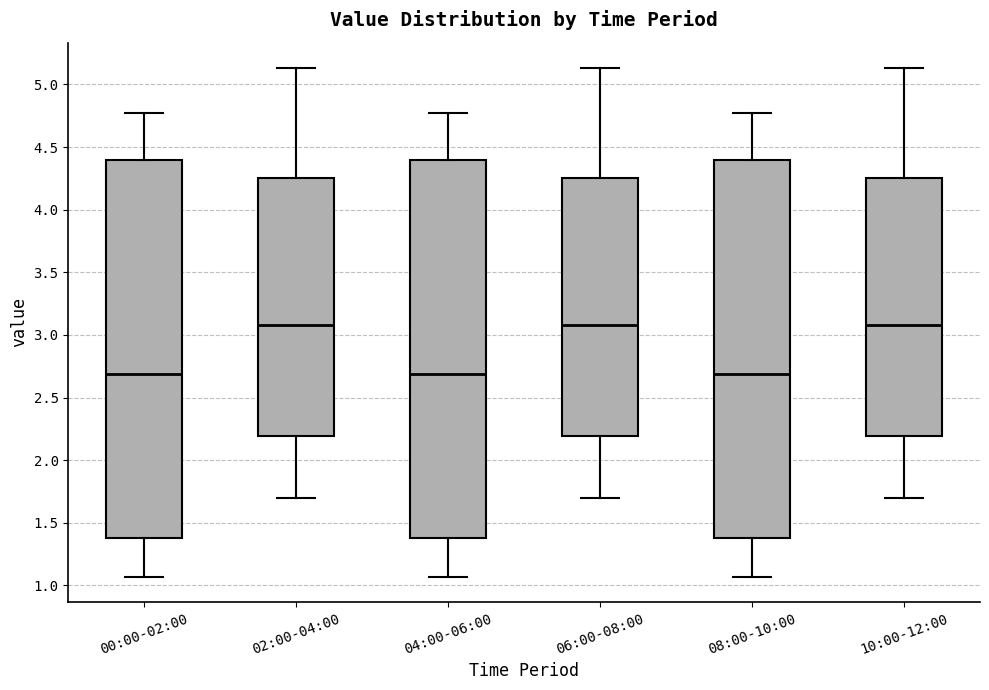

Reading left to right, transcribe this box plot: for each box, give where its median line is, the range the box spans, and where its two whiskers end, as read against the y-axis. The values are not printed on the chart, so give them approximately, as read against the axis.

00:00-02:00: median 2.70, box 1.40 to 4.40, whiskers 1.05 to 4.75
02:00-04:00: median 3.10, box 2.20 to 4.25, whiskers 1.70 to 5.15
04:00-06:00: median 2.70, box 1.40 to 4.40, whiskers 1.05 to 4.75
06:00-08:00: median 3.10, box 2.20 to 4.25, whiskers 1.70 to 5.15
08:00-10:00: median 2.70, box 1.40 to 4.40, whiskers 1.05 to 4.75
10:00-12:00: median 3.10, box 2.20 to 4.25, whiskers 1.70 to 5.15